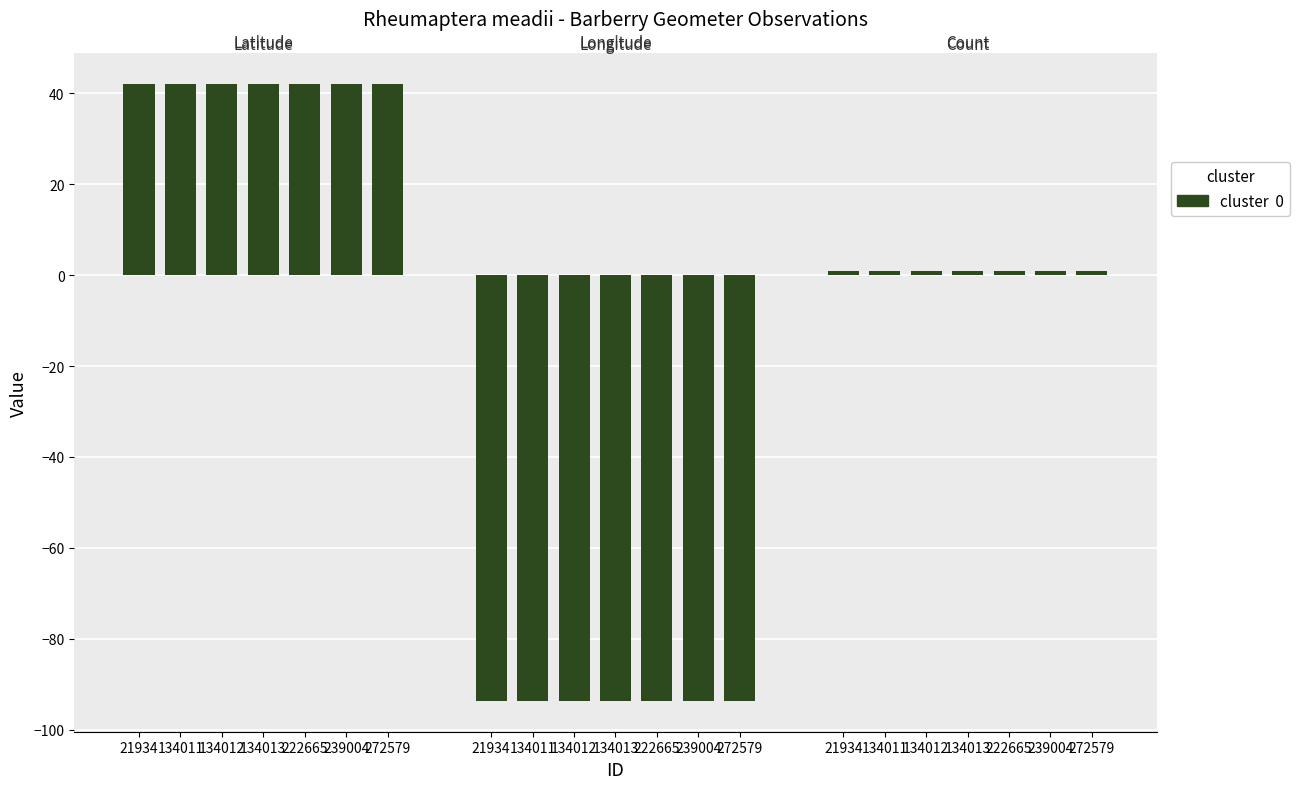

Rank the series by their average value, from highest to lowest.

Latitude, Count, Longitude